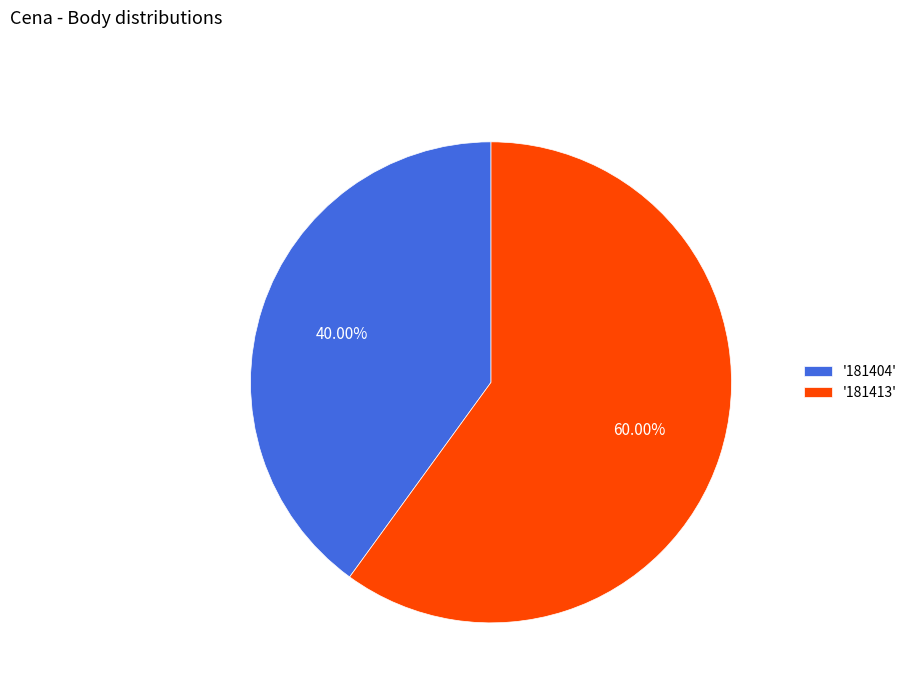

Count the number of slices in the pie.

2